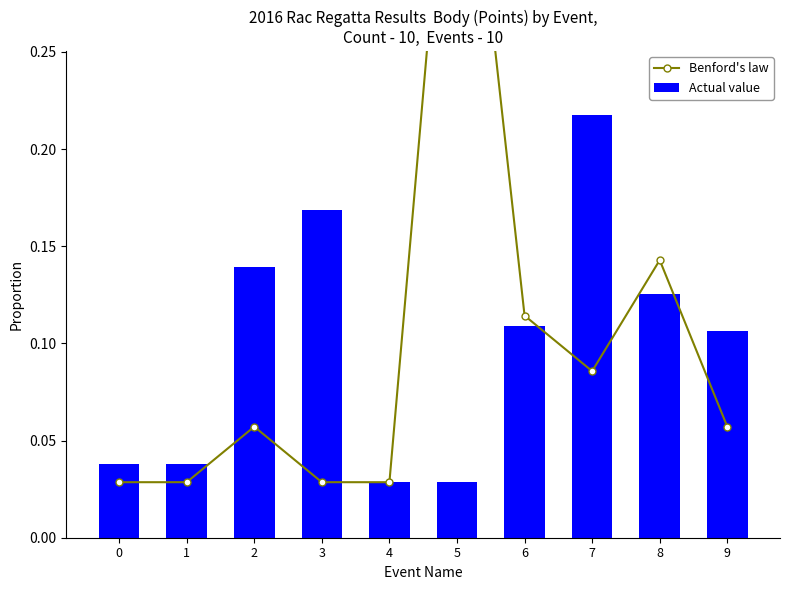

Reading left to right, extract all data points from this chart.

Benford's law: 0=0.0	1=0.0	2=0.1	3=0.0	4=0.0	5=0.4	6=0.1	7=0.1	8=0.1	9=0.1
Actual value: 0=0.0	1=0.0	2=0.1	3=0.2	4=0.0	5=0.0	6=0.1	7=0.2	8=0.1	9=0.1